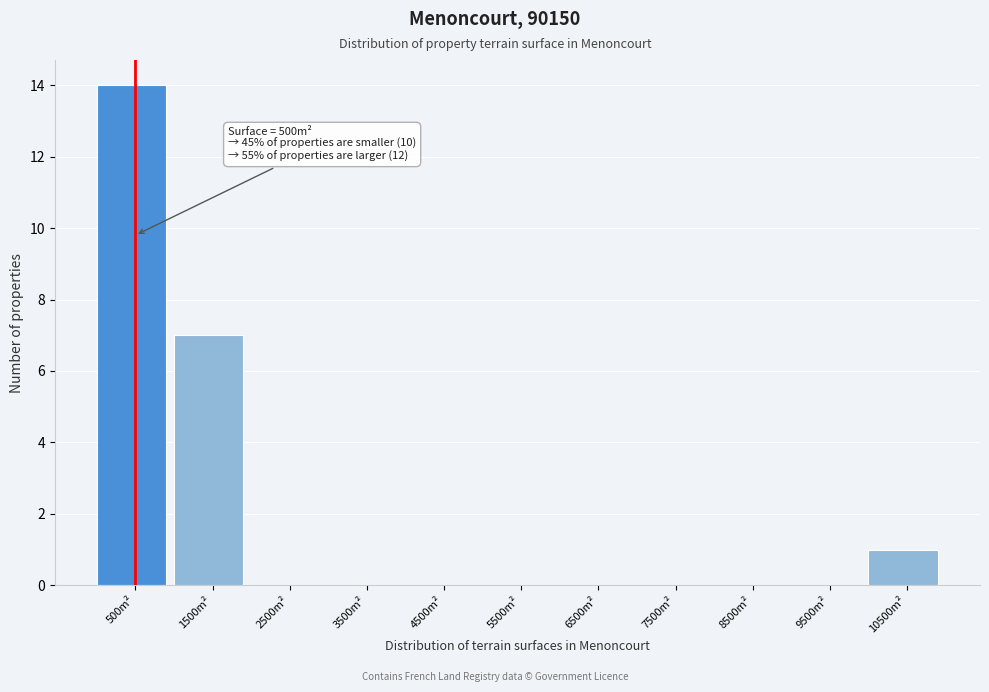

Over which range of the x-axis is the bar tallest?

0 to 1000